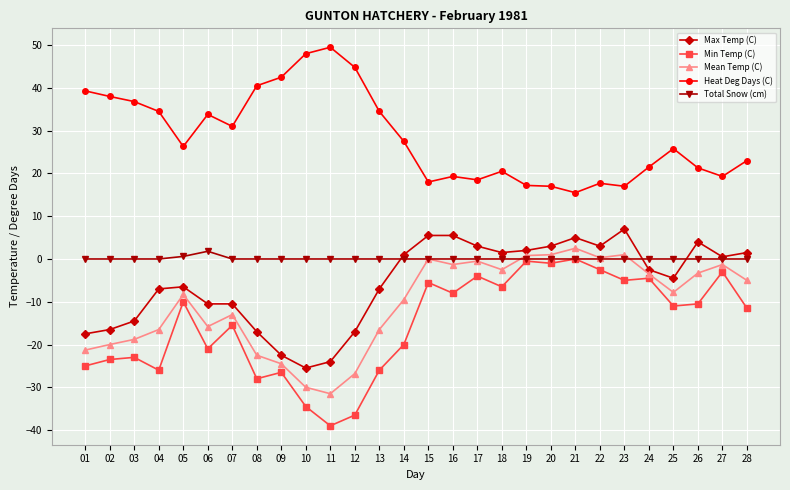

What is the value of the Heat Deg Days (C) point at the 5th from the left?

26.3